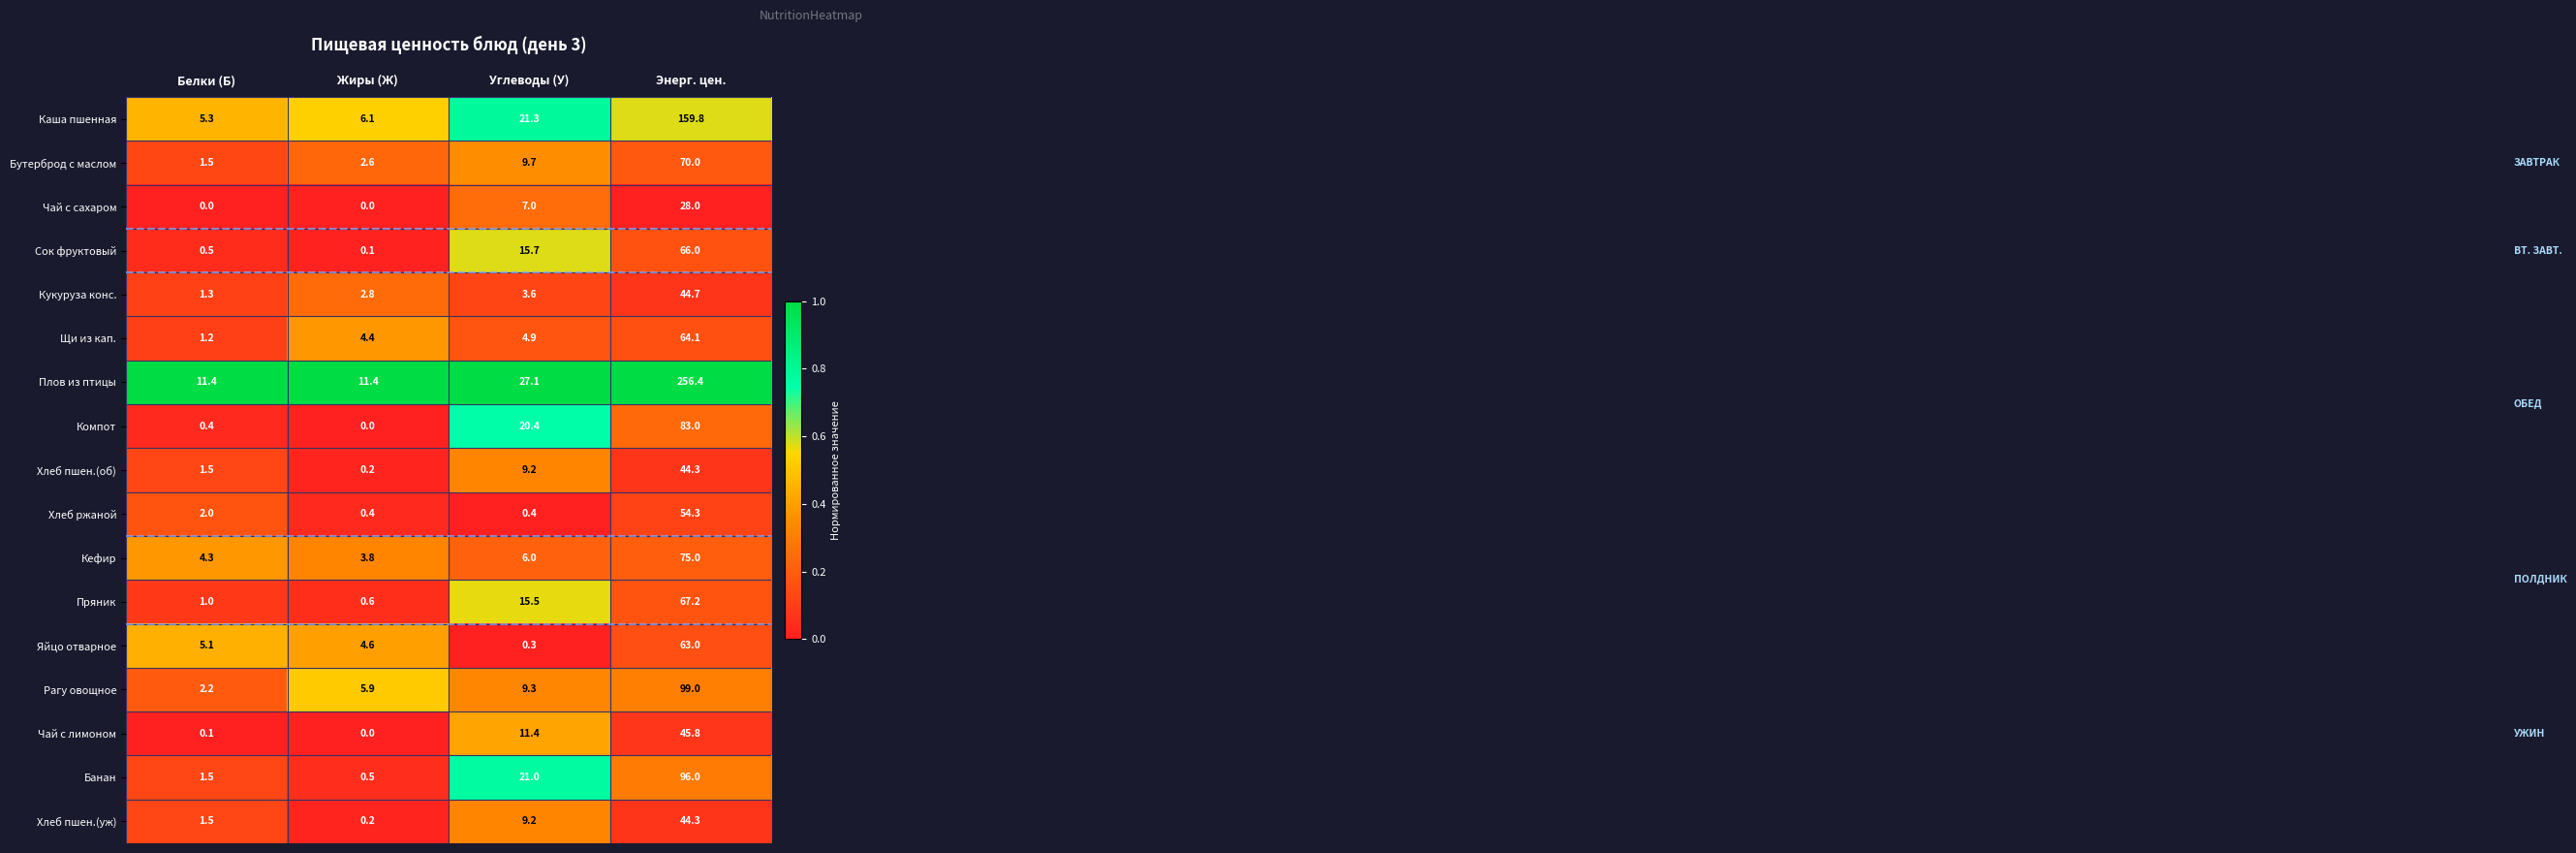

What is the difference between the second highest and minimum values in the Кефир series?

2.2